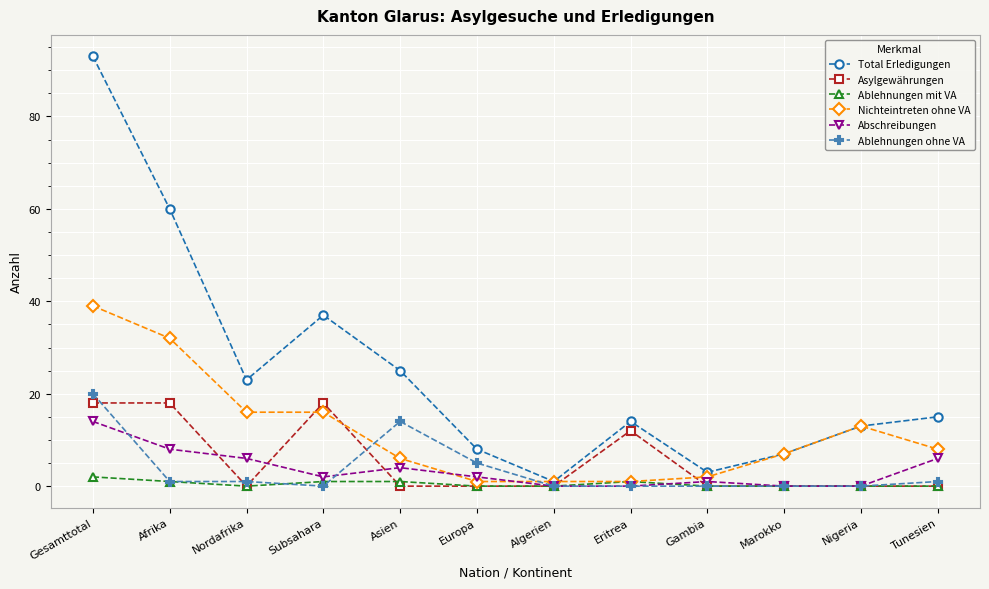

What is the label of the 12th point from the left?

Tunesien